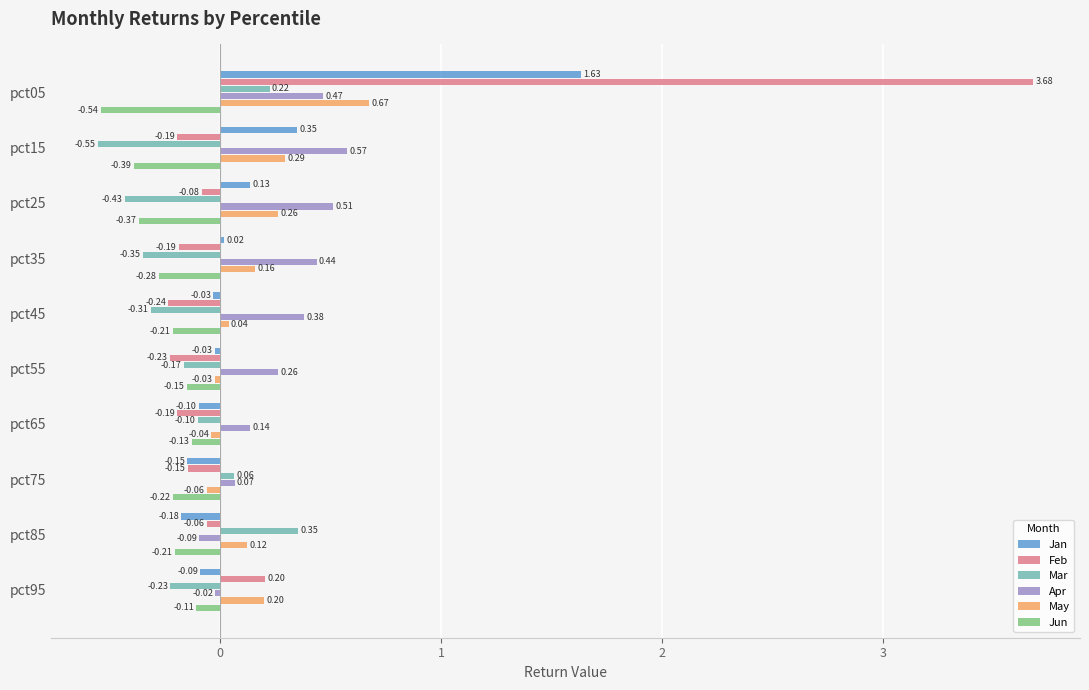

At how many categories does at least one series exceed 0?

10